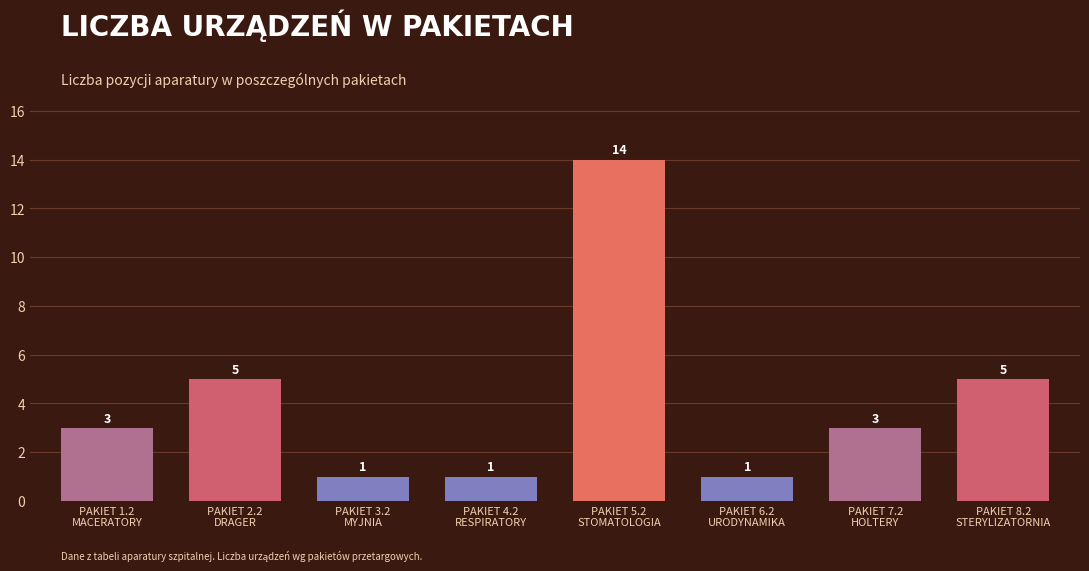

Reading left to right, extract all data points from this chart.

3	5	1	1	14	1	3	5